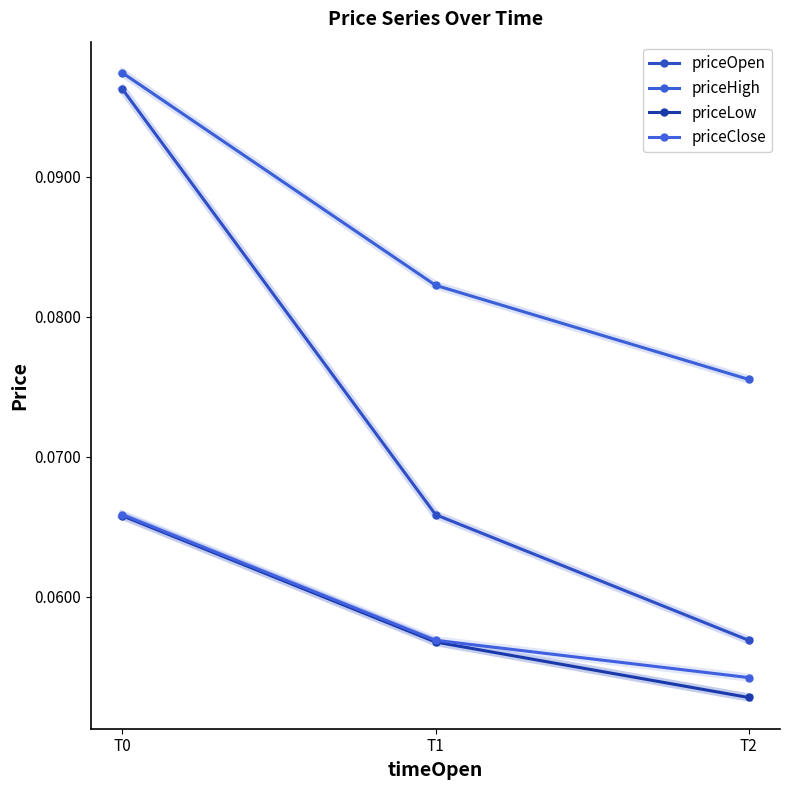

Between T0 and T1, which series saw the biggest shift?

priceOpen